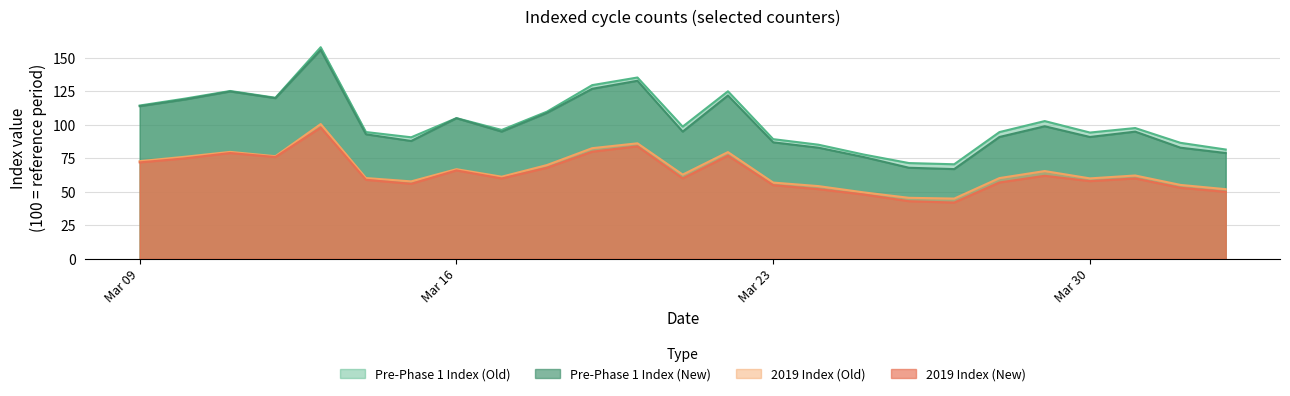

Between 2020-03-15 and 2020-03-28, which series saw the biggest shift?

Pre-Phase 1 Index (Old)